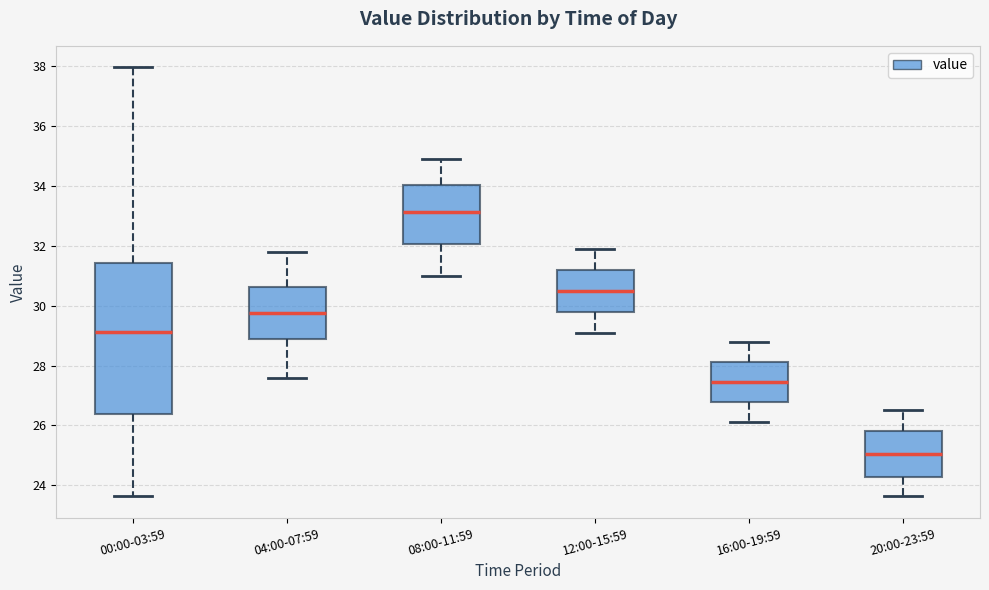

Which box's median line is the lowest?

20:00-23:59